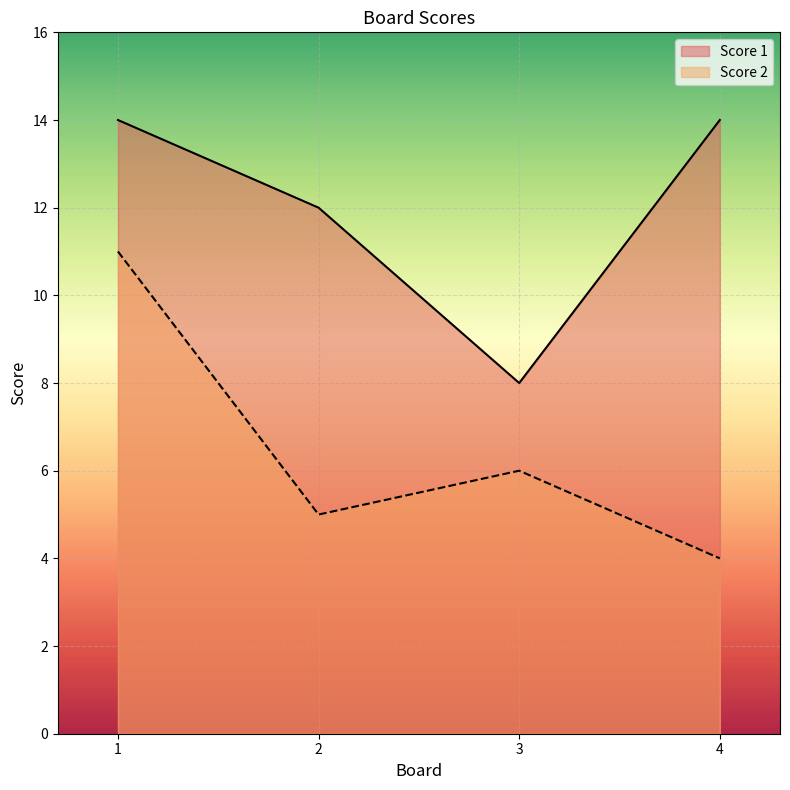

True or false: Score 2 has a value of 1 at 4.

False